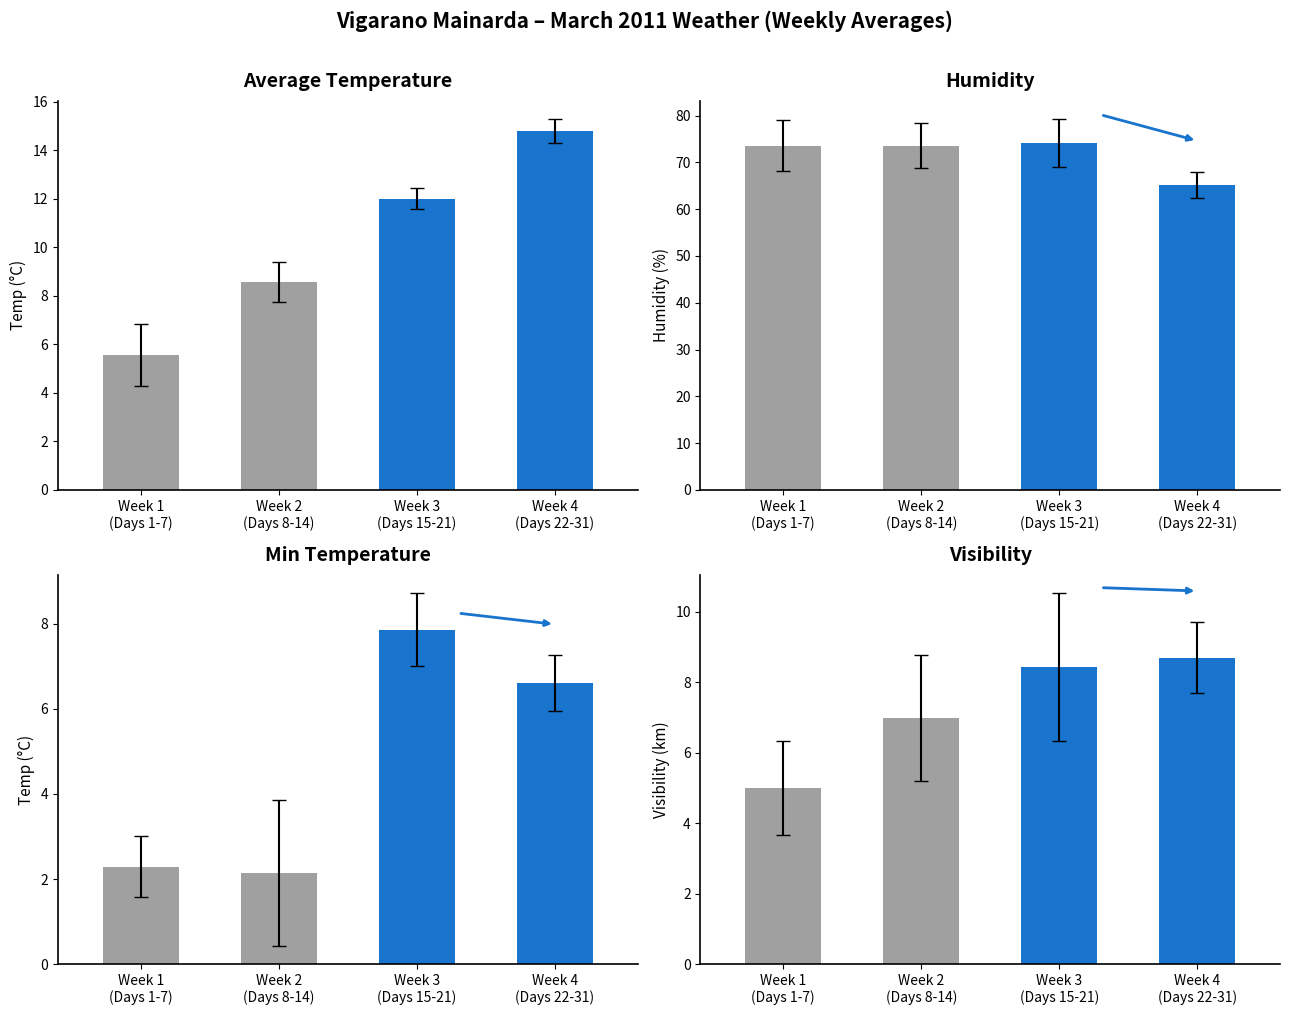

Is it true that TMIN °C equals 0 at 11?

False